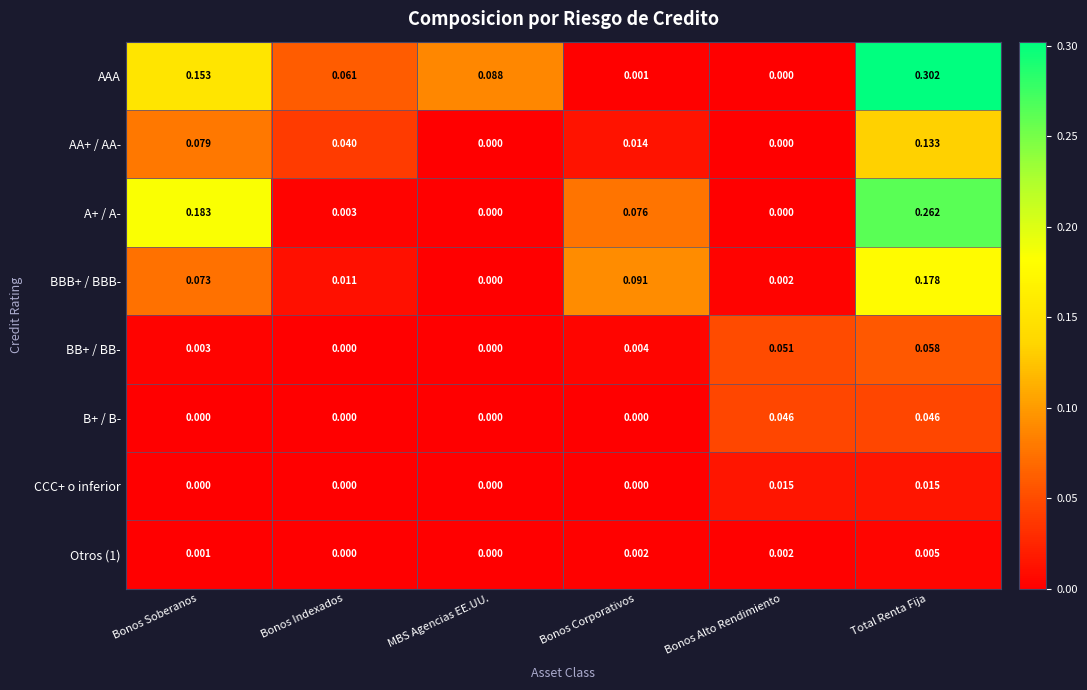

At how many categories does at least one series exceed 0?

6